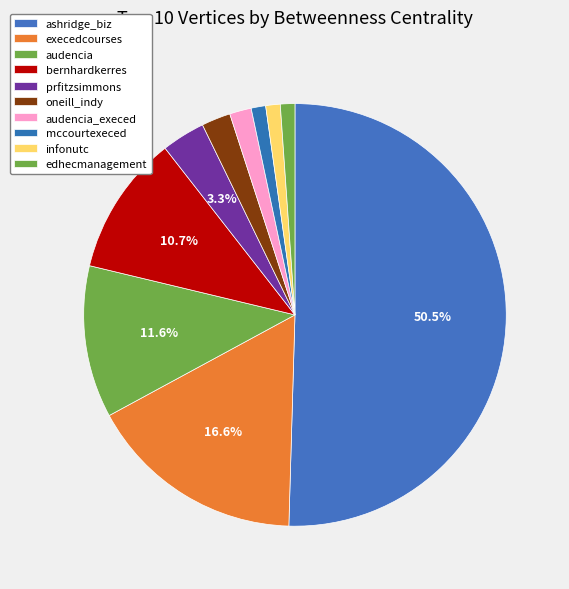

Count the number of slices in the pie.

10